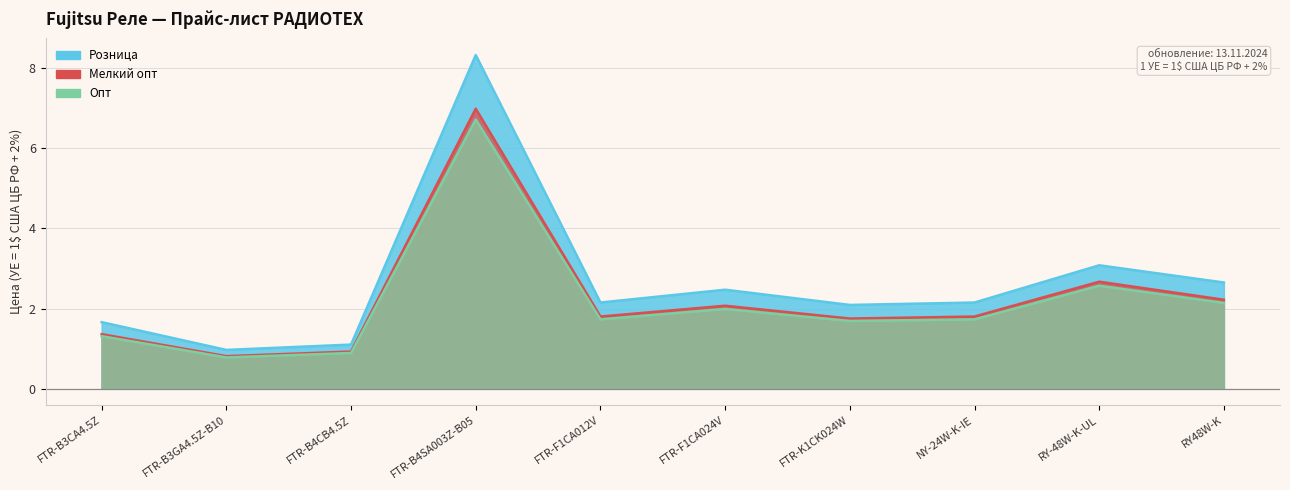

Between FTR-B4SA003Z-B05 and RY-48W-K-UL, which is larger?

FTR-B4SA003Z-B05